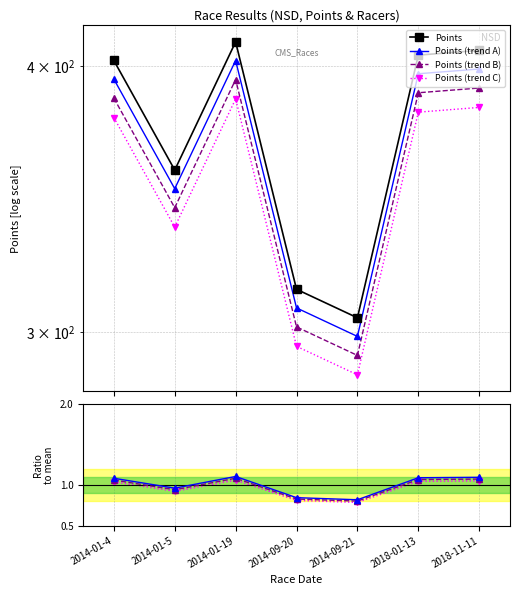

Does the chart have visible grid lines?

Yes